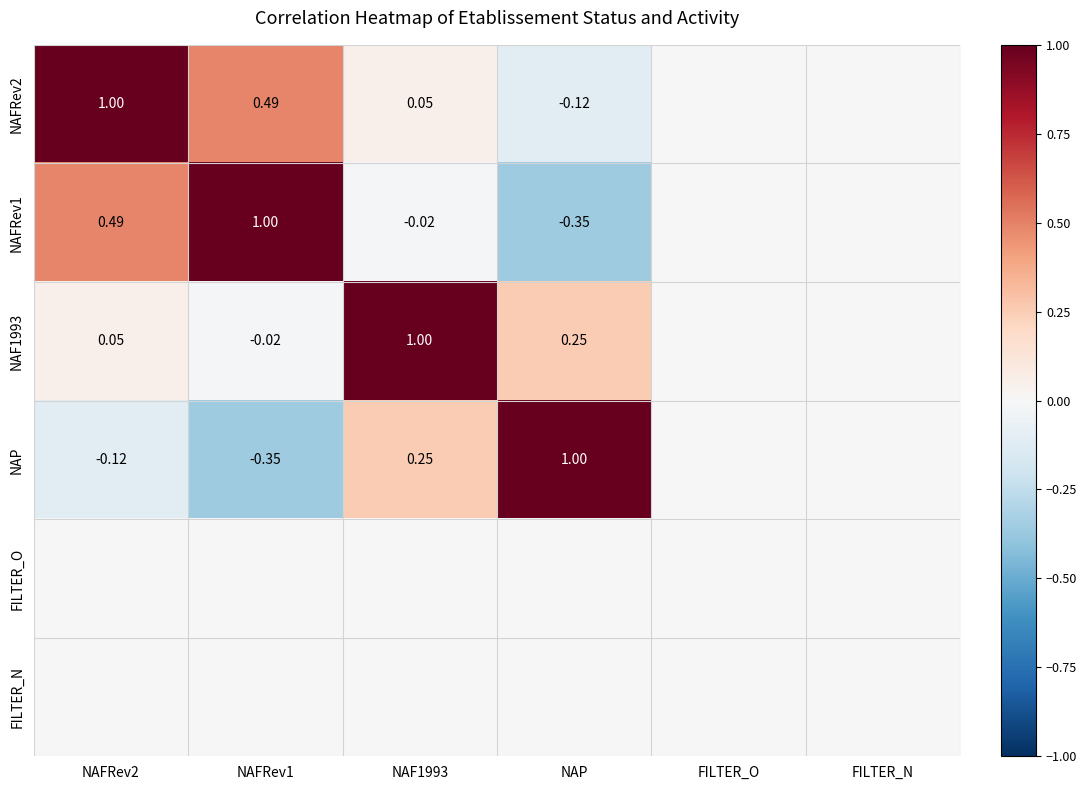

At which label does NAFRev1 first exceed 0?

NAFRev2